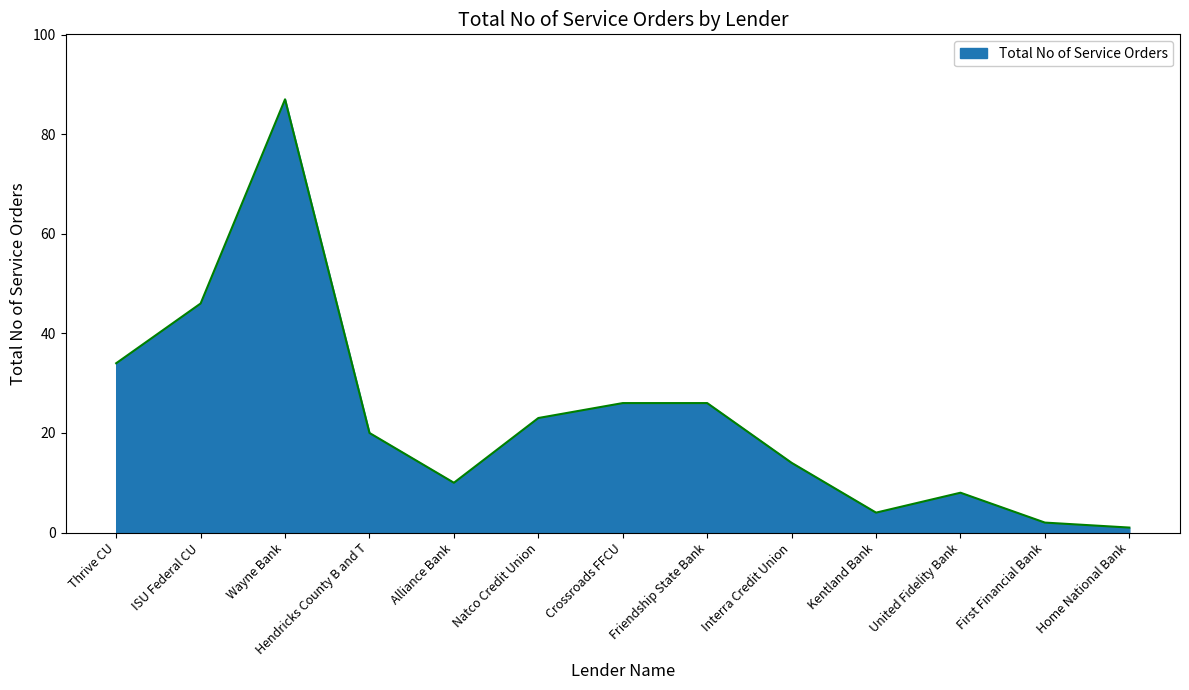

Where is the first local maximum?

Wayne Bank